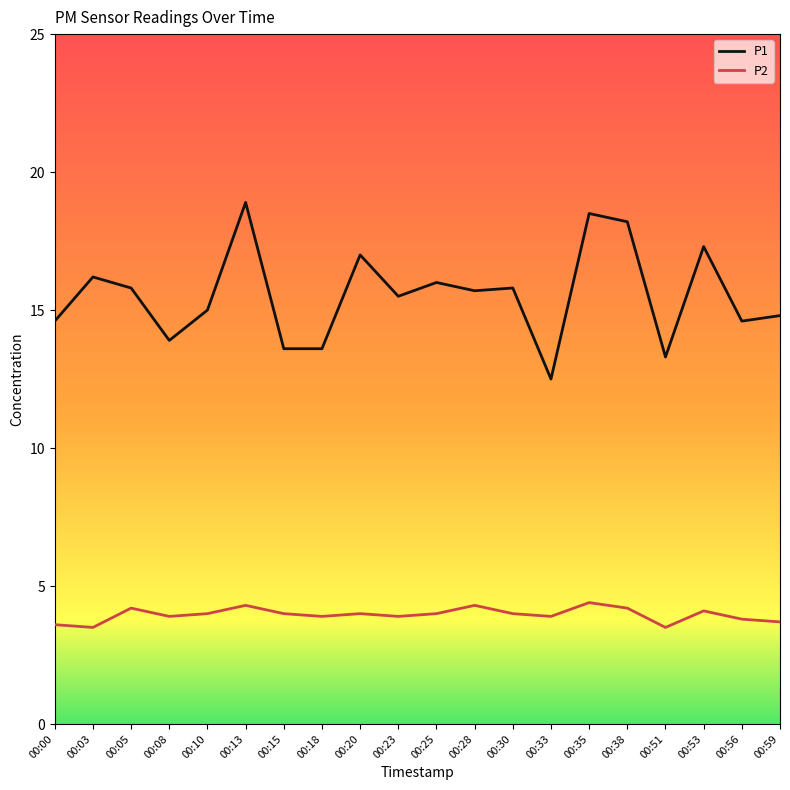

What is the maximum value shown in the chart?

18.9